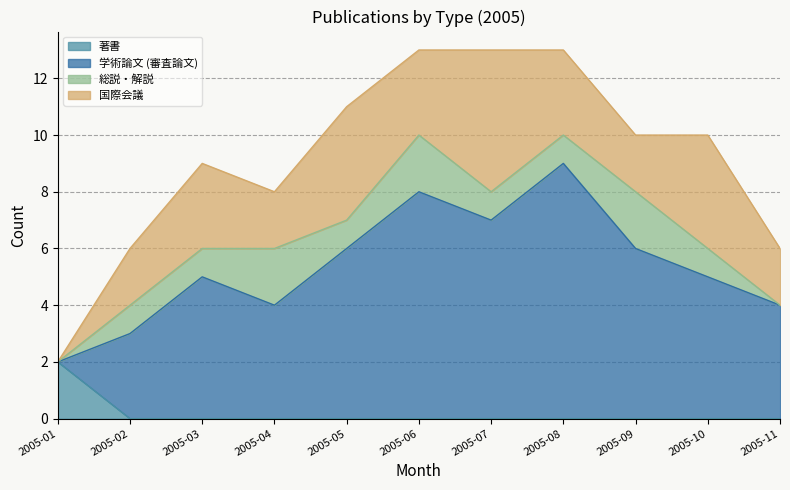

True or false: 学術論文 (審査論文) and 国際会議 cross at least once.

False